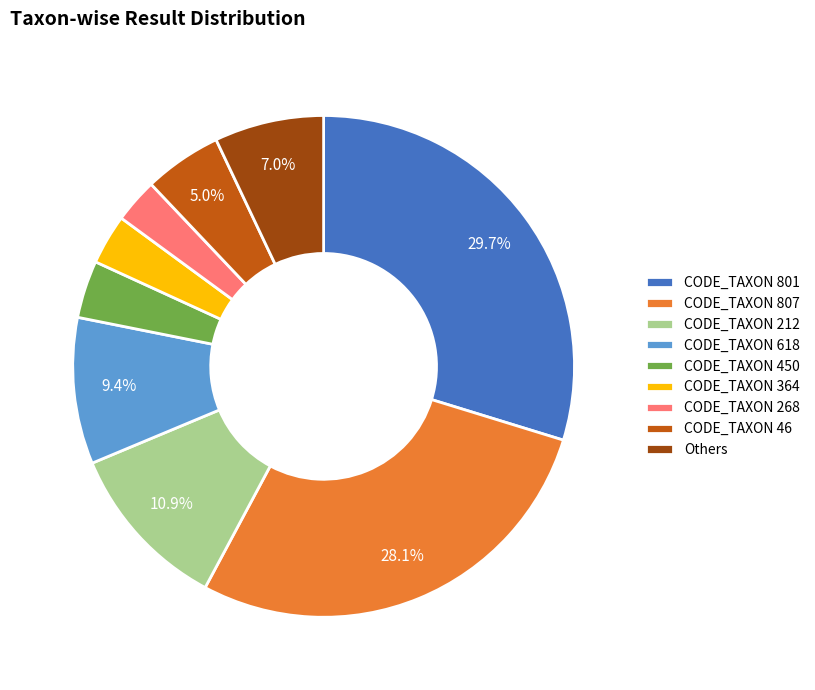

To the nearest percent, what is the difference between the largest and smallest slice percentages?

27%